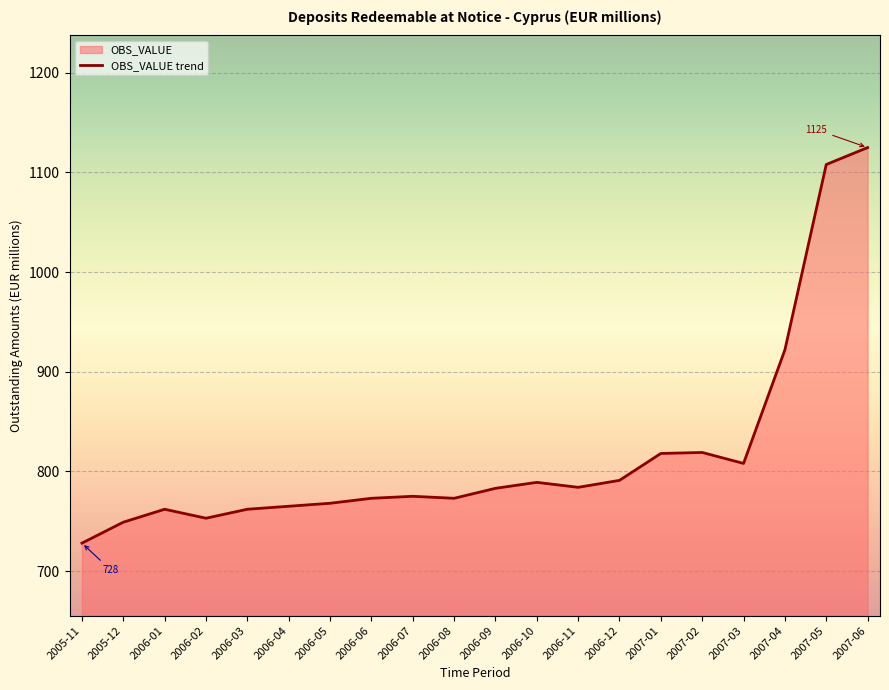

How many lines are shown in the chart?

1